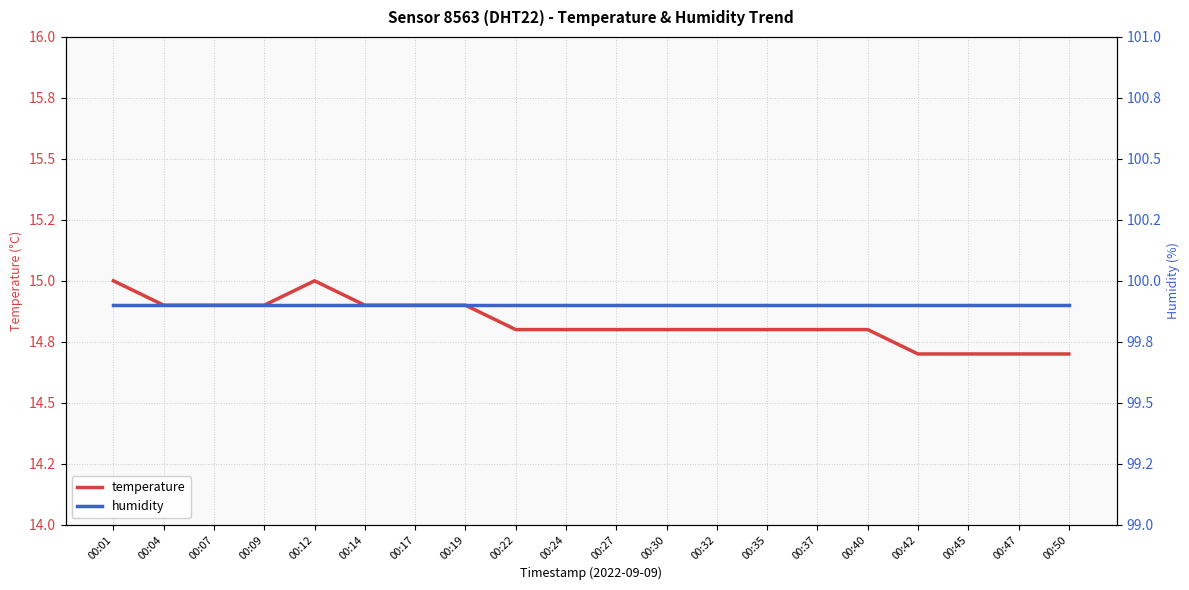

Reading left to right, list all the values displayed in this chart.

temperature: 00:01=15.0	00:04=14.9	00:07=14.9	00:09=14.9	00:12=15.0	00:14=14.9	00:17=14.9	00:19=14.9	00:22=14.8	00:24=14.8	00:27=14.8	00:30=14.8	00:32=14.8	00:35=14.8	00:37=14.8	00:40=14.8	00:42=14.7	00:45=14.7	00:47=14.7	00:50=14.7
humidity: 00:01=99.9	00:04=99.9	00:07=99.9	00:09=99.9	00:12=99.9	00:14=99.9	00:17=99.9	00:19=99.9	00:22=99.9	00:24=99.9	00:27=99.9	00:30=99.9	00:32=99.9	00:35=99.9	00:37=99.9	00:40=99.9	00:42=99.9	00:45=99.9	00:47=99.9	00:50=99.9